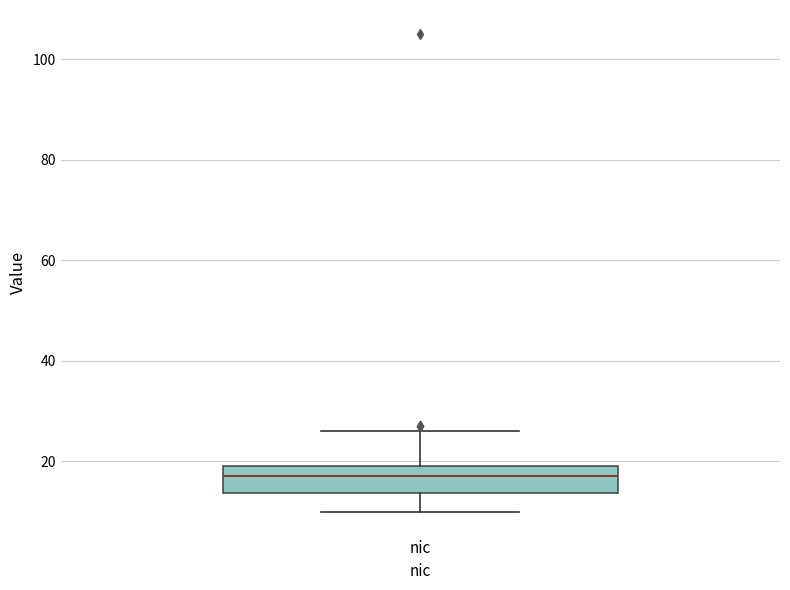

Where is the upper edge of the box for nic on the y-axis? The values are not printed on the chart, so give them approximately, as read against the axis.

20